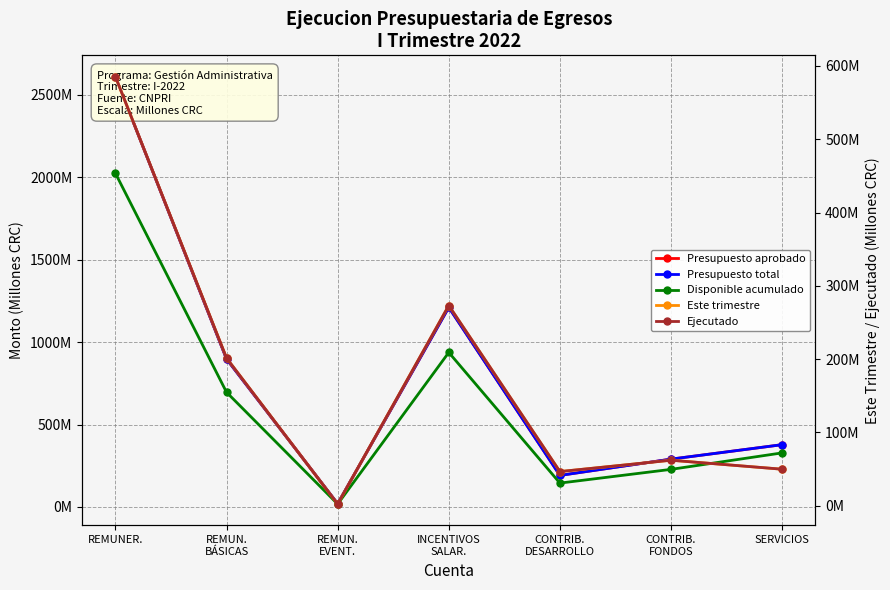

Reading left to right, list all the values displayed in this chart.

Presupuesto aprobado: REMUNER.=2608.3	REMUN.
BÁSICAS=896.9	REMUN.
EVENT.=19.9	INCENTIVOS
SALAR.=1210.0	CONTRIB.
DESARROLLO=191.4	CONTRIB.
FONDOS=290.1	SERVICIOS=377.8
Presupuesto total: REMUNER.=2608.3	REMUN.
BÁSICAS=896.9	REMUN.
EVENT.=19.9	INCENTIVOS
SALAR.=1210.0	CONTRIB.
DESARROLLO=191.4	CONTRIB.
FONDOS=290.1	SERVICIOS=377.8
Disponible acumulado: REMUNER.=2022.9	REMUN.
BÁSICAS=695.5	REMUN.
EVENT.=17.6	INCENTIVOS
SALAR.=936.9	CONTRIB.
DESARROLLO=144.9	CONTRIB.
FONDOS=228.1	SERVICIOS=328.0
Este trimestre: REMUNER.=585.3	REMUN.
BÁSICAS=201.4	REMUN.
EVENT.=2.2	INCENTIVOS
SALAR.=273.1	CONTRIB.
DESARROLLO=46.5	CONTRIB.
FONDOS=62.1	SERVICIOS=49.8
Ejecutado: REMUNER.=585.3	REMUN.
BÁSICAS=201.4	REMUN.
EVENT.=2.2	INCENTIVOS
SALAR.=273.1	CONTRIB.
DESARROLLO=46.5	CONTRIB.
FONDOS=62.1	SERVICIOS=49.8